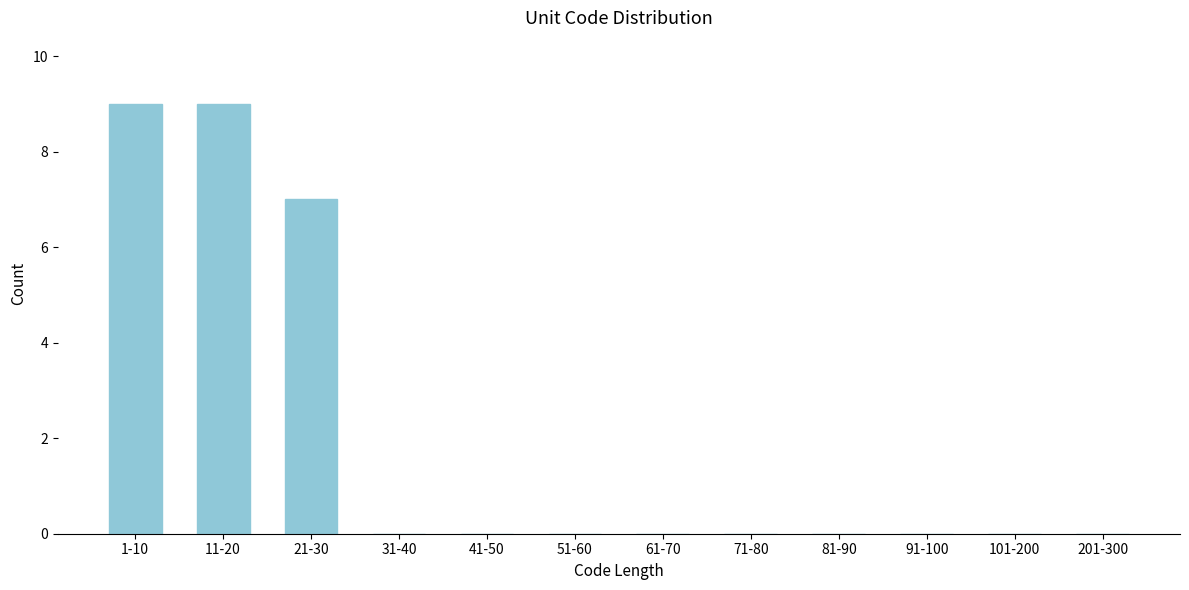

Reading right to left, transcribe all the data shown in this chart.

201-300=0	101-200=0	91-100=0	81-90=0	71-80=0	61-70=0	51-60=0	41-50=0	31-40=0	21-30=7	11-20=9	1-10=9